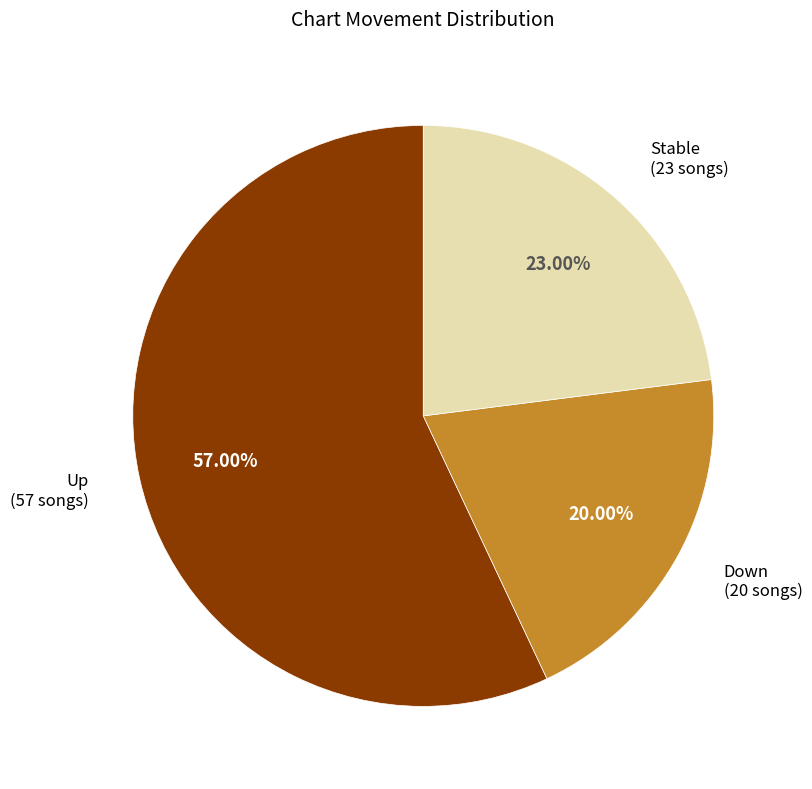

Rank the categories by value from highest to lowest.

Up (57 songs), Stable (23 songs), Down (20 songs)